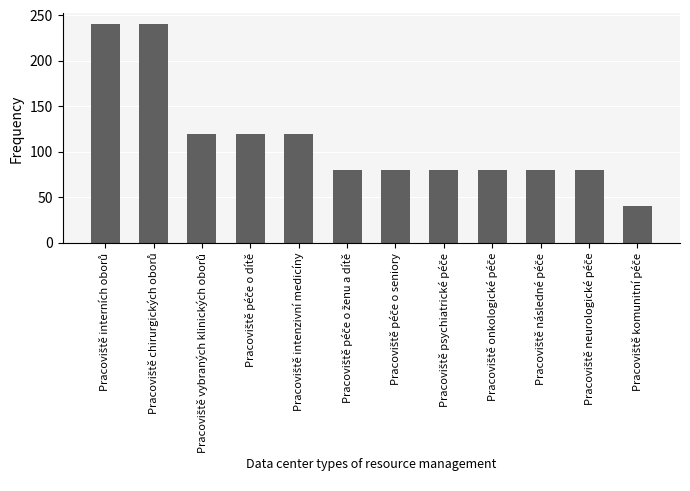

What is the value of the 8th bar from the left?

80